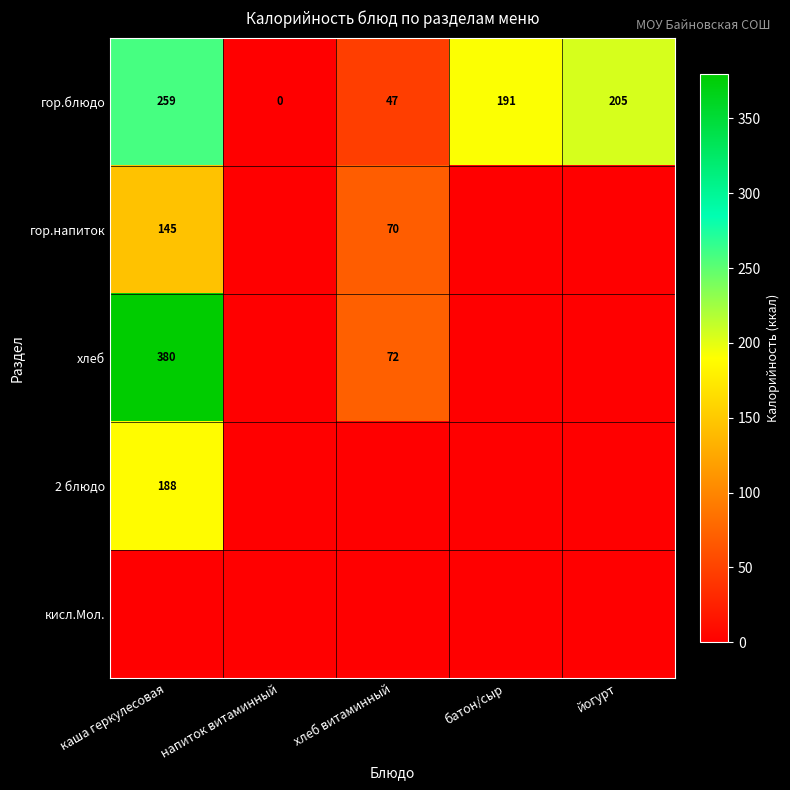

What is the difference between the гор.блюдо values at каша геркулесовая and йогурт?

54